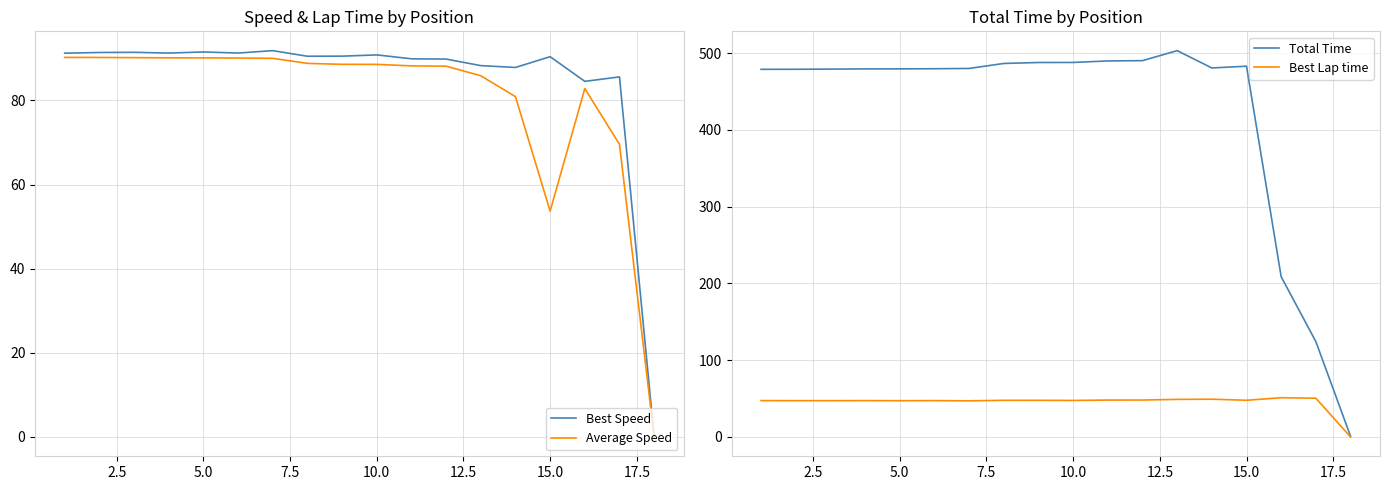

What are all the series names shown in the legend?

Best Speed, Average Speed, Total Time, Best Lap time